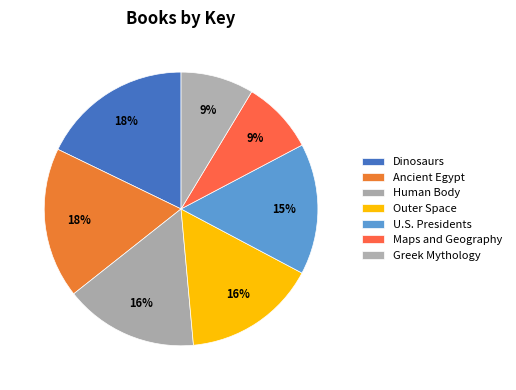

To the nearest percent, what is the difference between the largest and smallest slice percentages?

9%